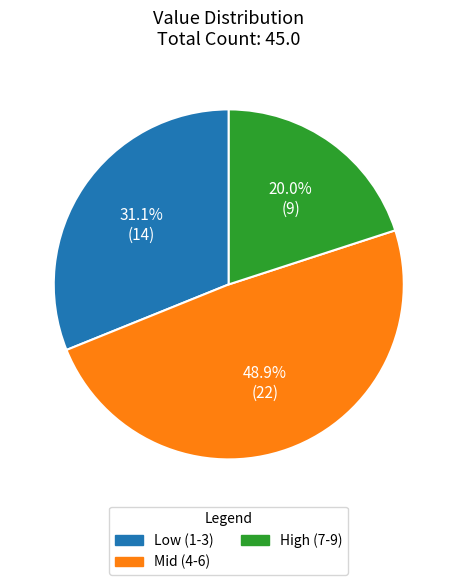

How many slices are in this pie chart?

3